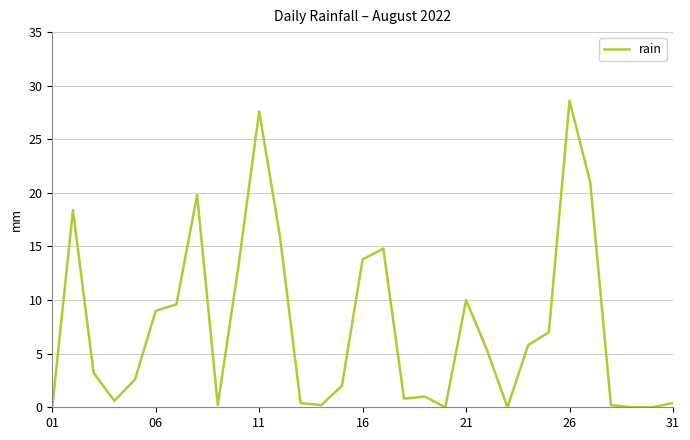

What is the greatest value displayed?

28.6